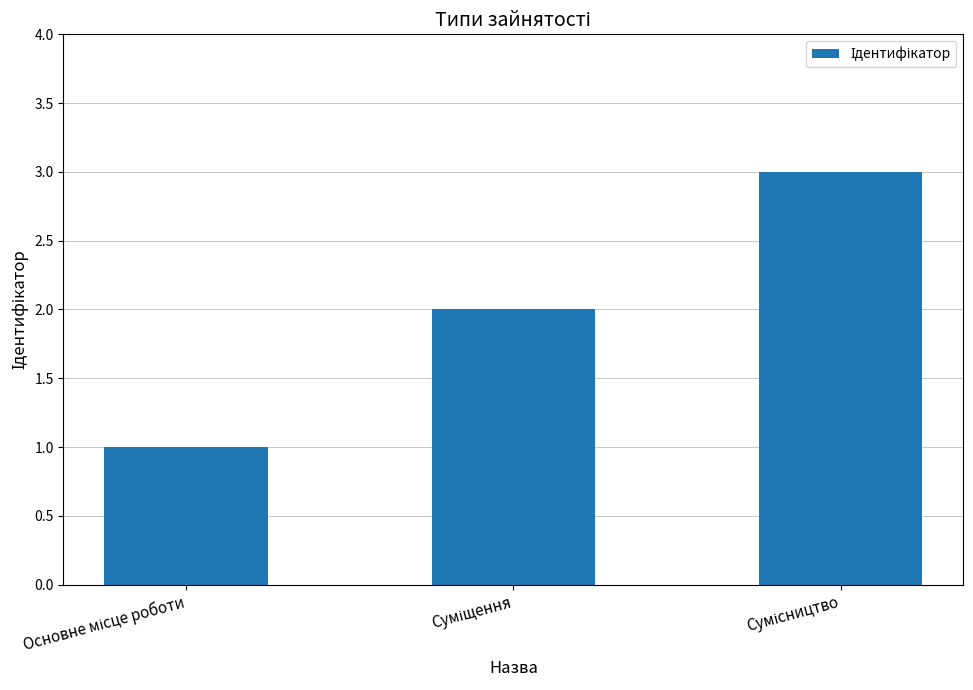

What is the greatest value displayed?

3